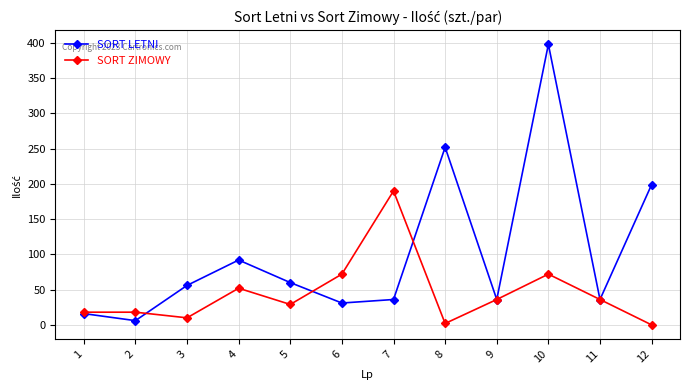

What is the highest value of the SORT ZIMOWY series?

190